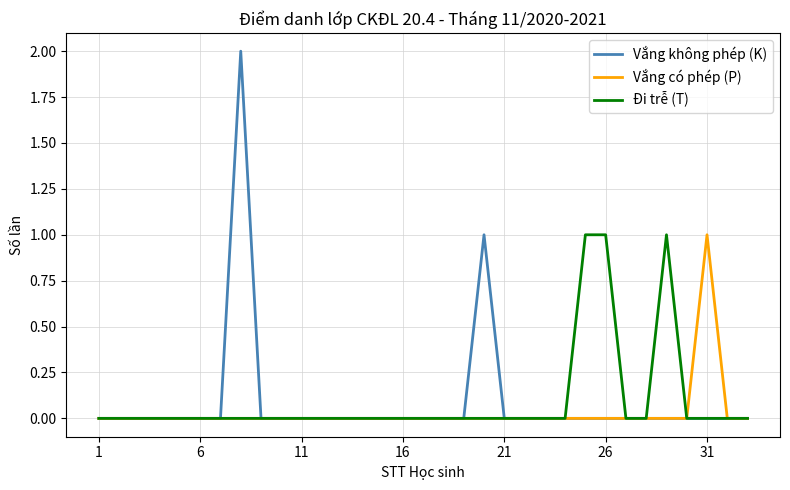

How many interior local peaks does the Đi trễ (T) series have?

1